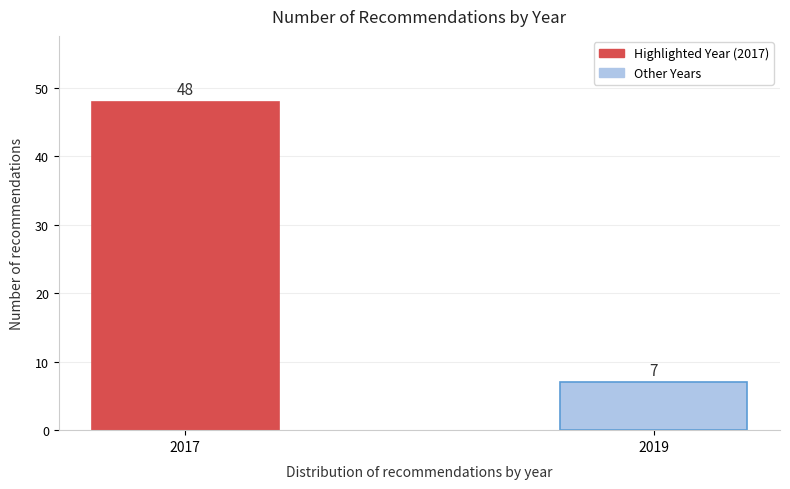

Reading left to right, list all the values displayed in this chart.

2017=48	2019=7